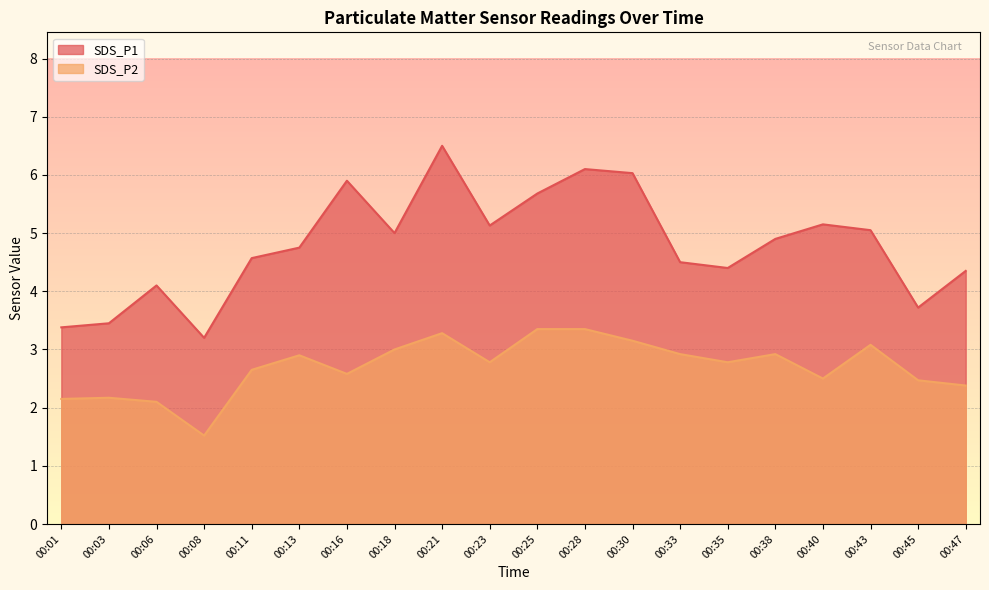

Is the value of SDS_P1 at 00:45 greater than the value of SDS_P2 at 00:35?

Yes